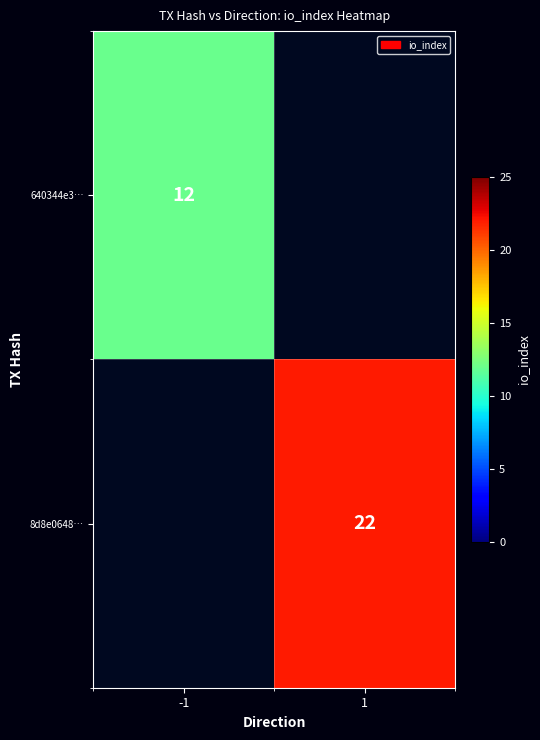

The 8d8e0648… series shows 22 at 1. True or false?

True